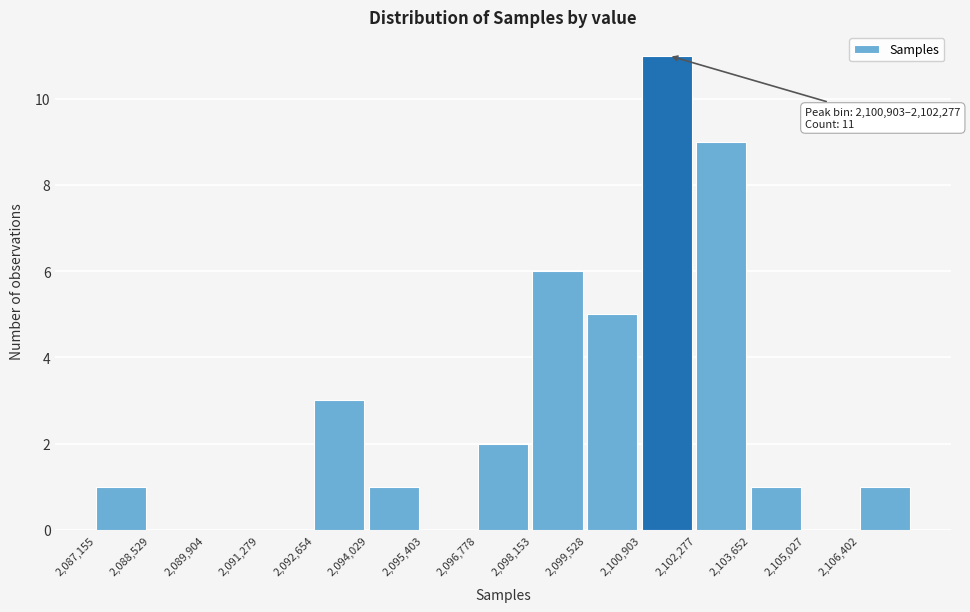

Which range on the x-axis has the tallest bar?

2101000 to 2102200